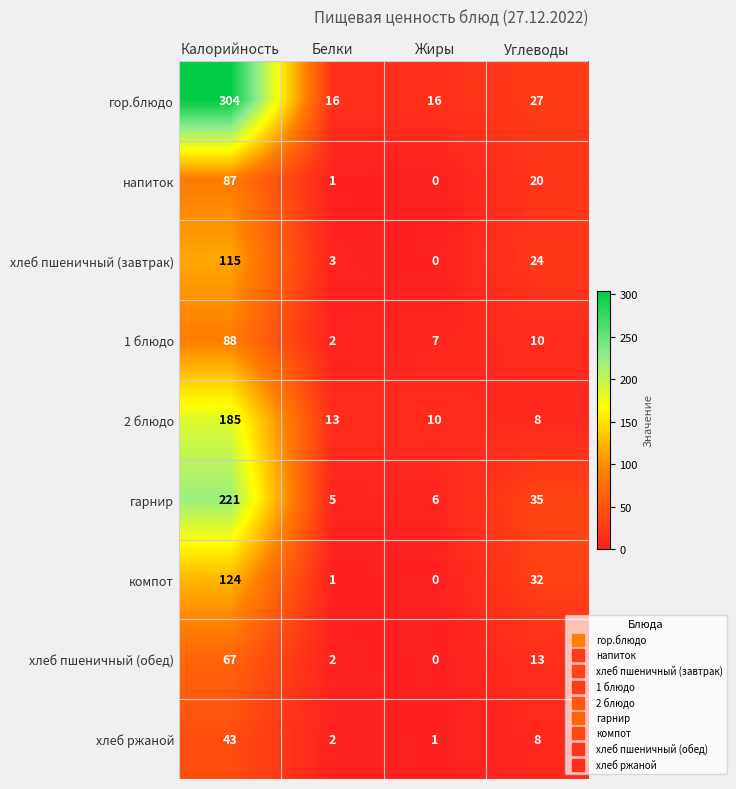

Is it true that гарнир equals 104 at Калорийность?

False